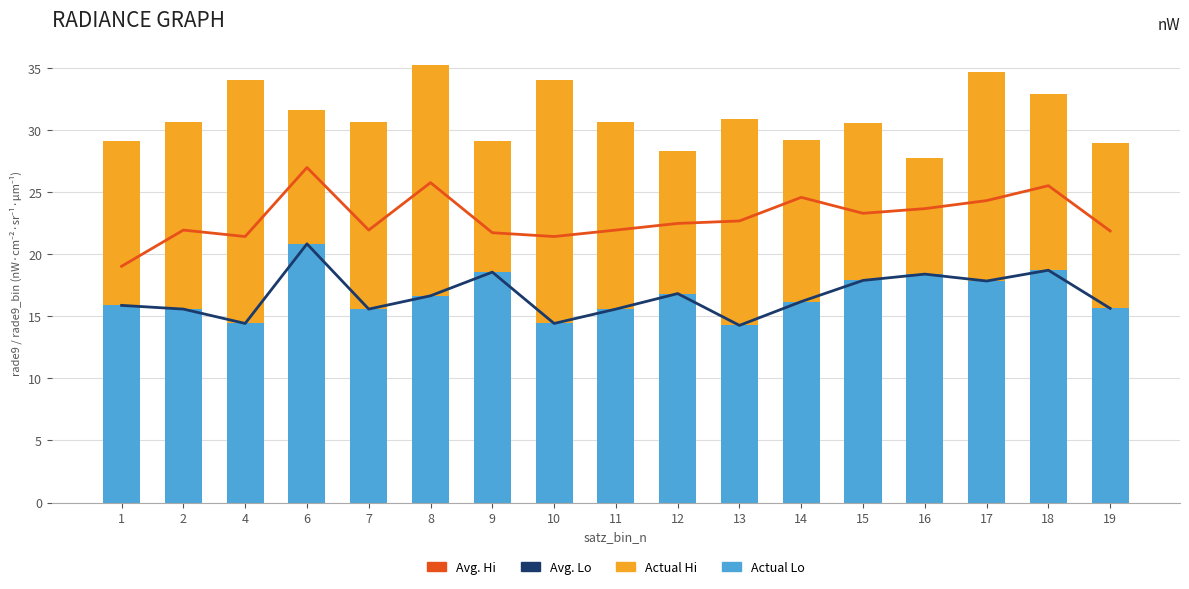

Reading right to left, list all the values displayed in this chart.

Avg. Hi: 21.9	25.5	24.3	23.7	23.3	24.6	22.7	22.5	21.9	21.4	21.7	25.8	21.9	27.0	21.4	21.9	19.0
Avg. Lo: 15.6	18.7	17.8	18.4	17.9	16.2	14.3	16.8	15.6	14.4	18.6	16.7	15.6	20.8	14.4	15.6	15.9
Actual Lo: 15.6	18.7	17.8	18.4	17.9	16.2	14.3	16.8	15.6	14.4	18.6	16.7	15.6	20.8	14.4	15.6	15.9
Actual Hi: 13.3	14.2	16.8	9.4	12.7	13.0	16.6	11.5	15.1	19.6	10.5	18.6	15.1	10.8	19.6	15.1	13.2